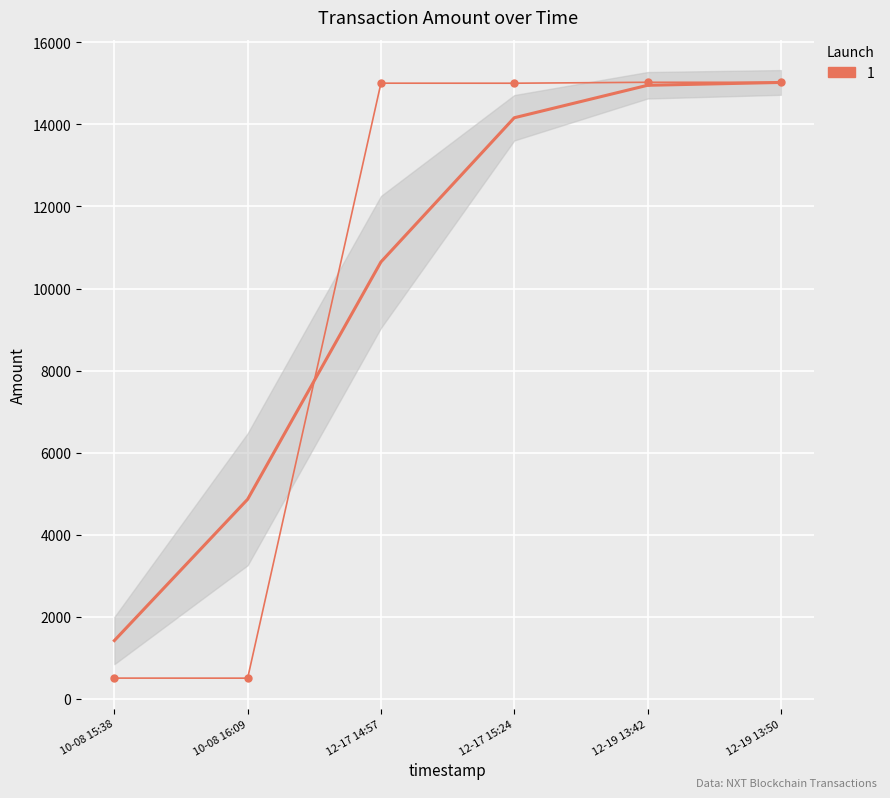

How many interior local valleys (lower than both neighbors) does the data have?

2